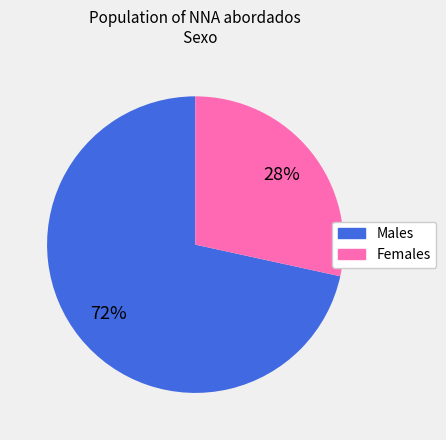

Rank the categories by value from lowest to highest.

Females, Males